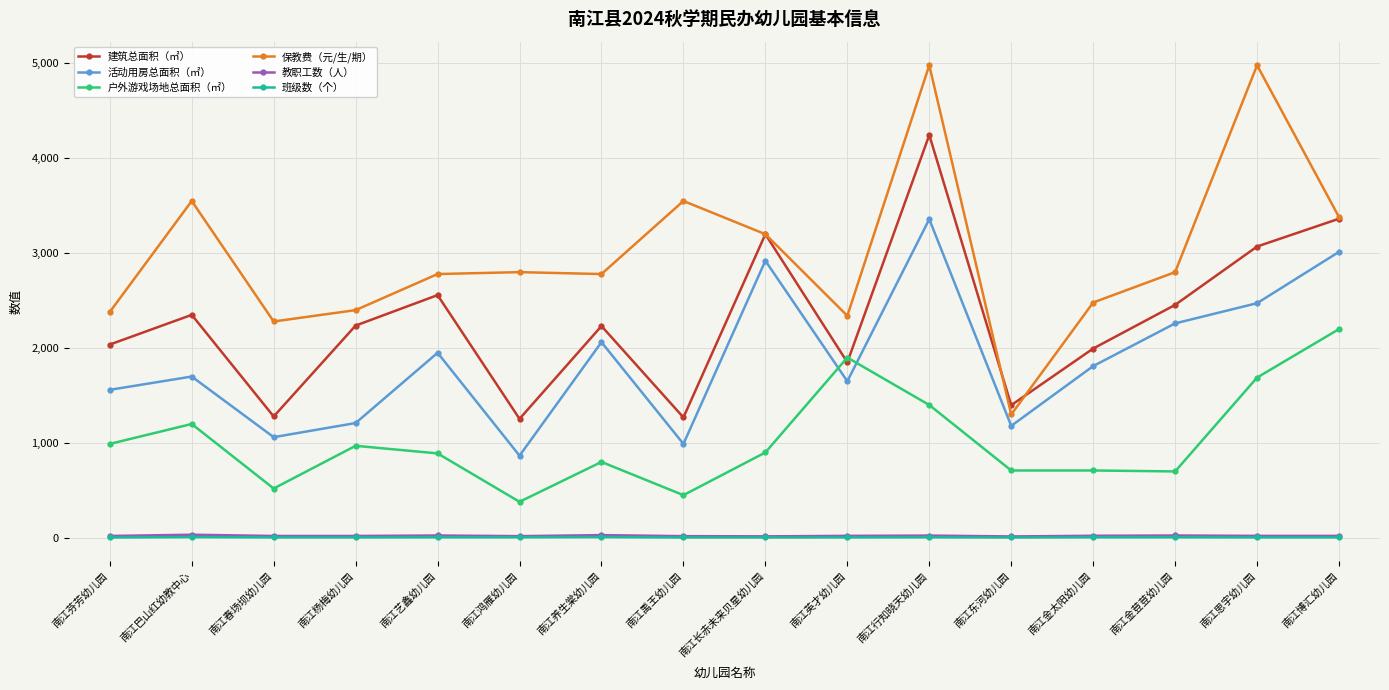

Is this an area chart (filled region under the line)?

No